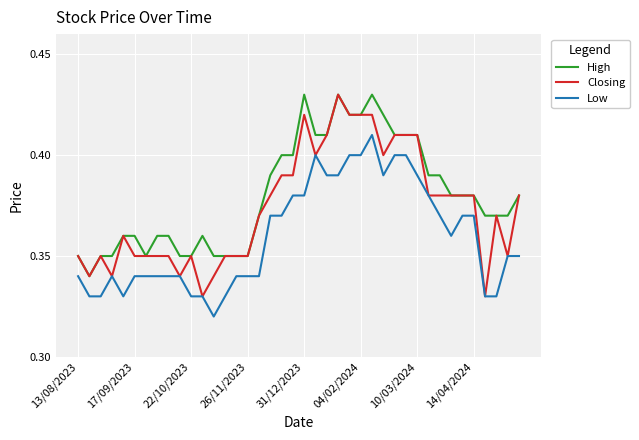

List the series in order of their overall mean, highest first.

High, Closing, Low